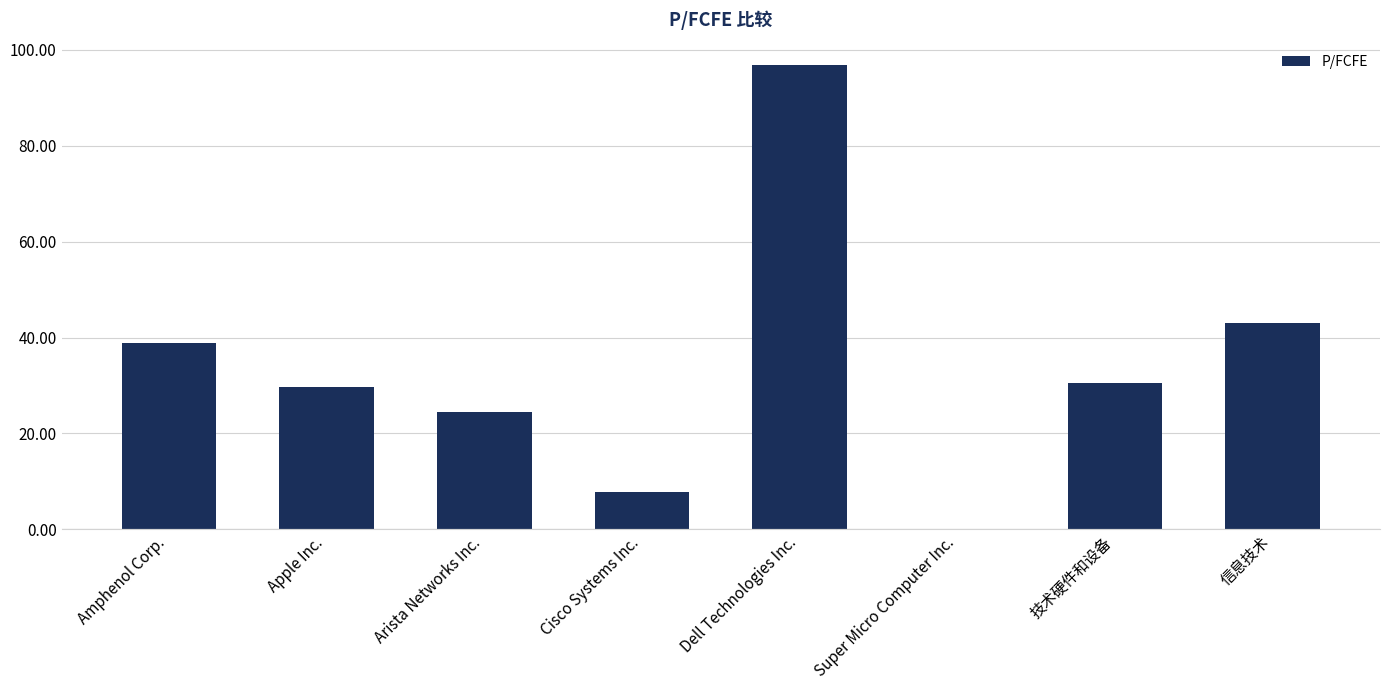

What is the sum of all values?

270.9